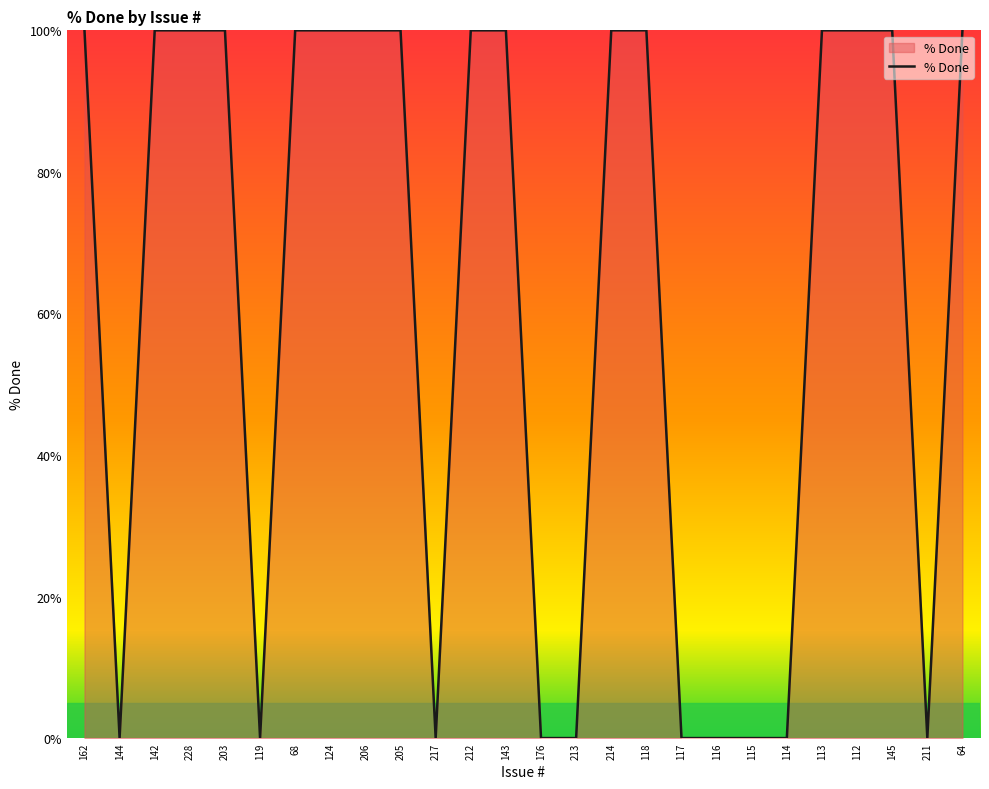

Count the number of data series in this chart.

1